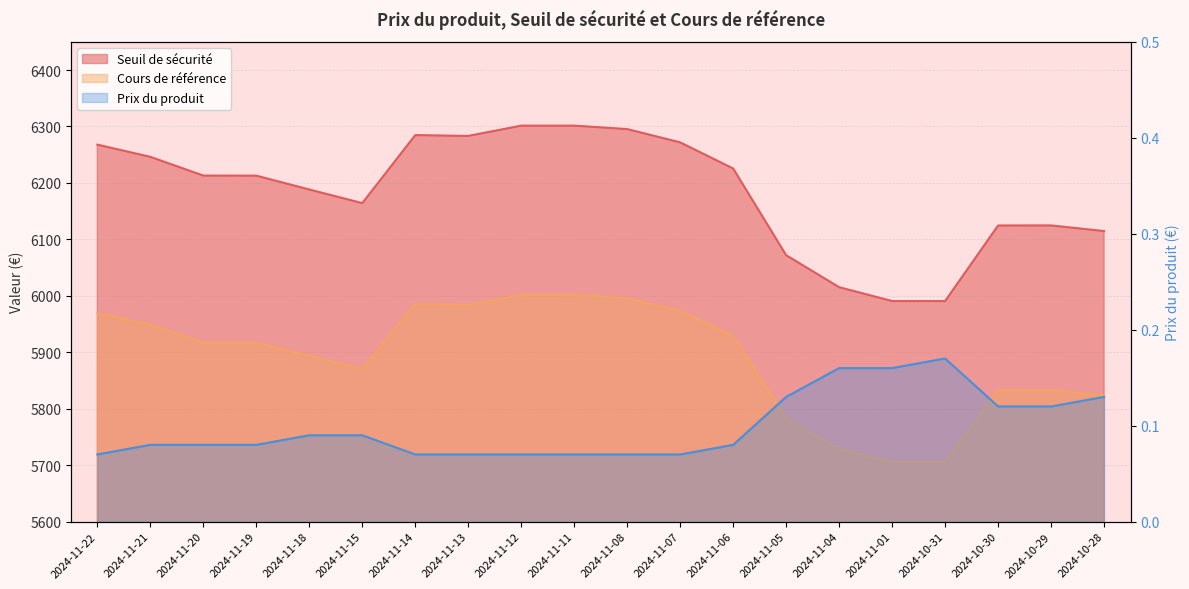

Reading right to left, transcribe all the data shown in this chart.

Seuil de sécurité: 2024-10-28=6114.7	2024-10-29=6124.6	2024-10-30=6124.6	2024-10-31=5990.7	2024-11-01=5990.7	2024-11-04=6015.2	2024-11-05=6071.9	2024-11-06=6225.5	2024-11-07=6271.8	2024-11-08=6295.3	2024-11-11=6301.4	2024-11-12=6301.4	2024-11-13=6283.2	2024-11-14=6284.6	2024-11-15=6164.2	2024-11-18=6188.3	2024-11-19=6212.8	2024-11-20=6213.0	2024-11-21=6246.1	2024-11-22=6267.8
Cours de référence: 2024-10-28=5823.5	2024-10-29=5833.0	2024-10-30=5832.9	2024-10-31=5705.4	2024-11-01=5705.4	2024-11-04=5728.8	2024-11-05=5782.8	2024-11-06=5929.0	2024-11-07=5973.1	2024-11-08=5995.5	2024-11-11=6001.4	2024-11-12=6001.4	2024-11-13=5984.0	2024-11-14=5985.4	2024-11-15=5870.6	2024-11-18=5893.6	2024-11-19=5917.0	2024-11-20=5917.1	2024-11-21=5948.7	2024-11-22=5969.3
Prix du produit: 2024-10-28=0.1	2024-10-29=0.1	2024-10-30=0.1	2024-10-31=0.2	2024-11-01=0.2	2024-11-04=0.2	2024-11-05=0.1	2024-11-06=0.1	2024-11-07=0.1	2024-11-08=0.1	2024-11-11=0.1	2024-11-12=0.1	2024-11-13=0.1	2024-11-14=0.1	2024-11-15=0.1	2024-11-18=0.1	2024-11-19=0.1	2024-11-20=0.1	2024-11-21=0.1	2024-11-22=0.1